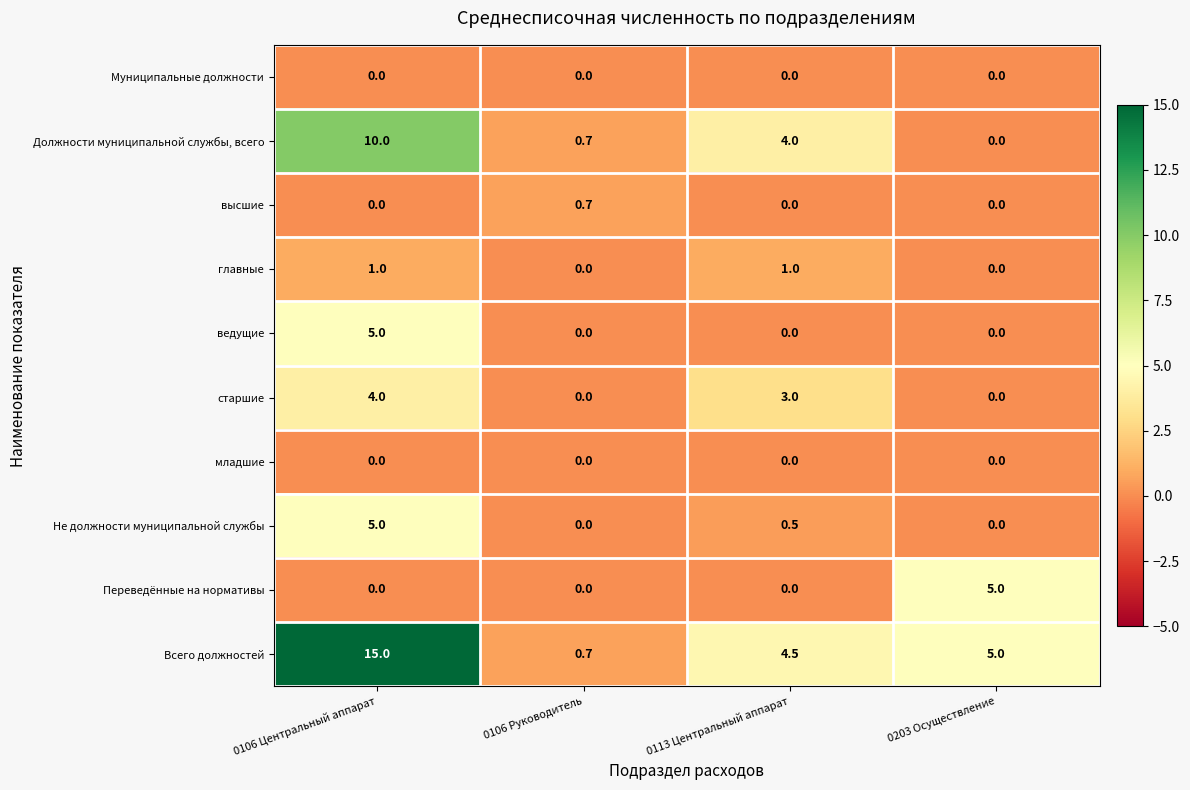

What is the spread (max minus min) of values at 0106 Центральный аппарат?

15.0